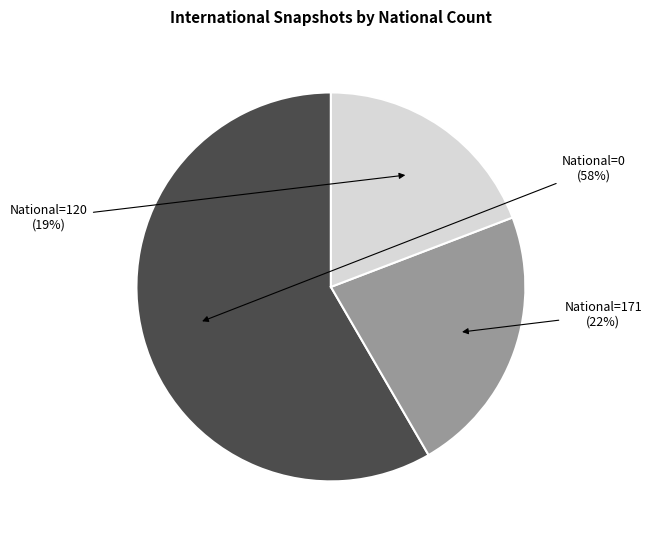

Does any single category account for the majority?

Yes